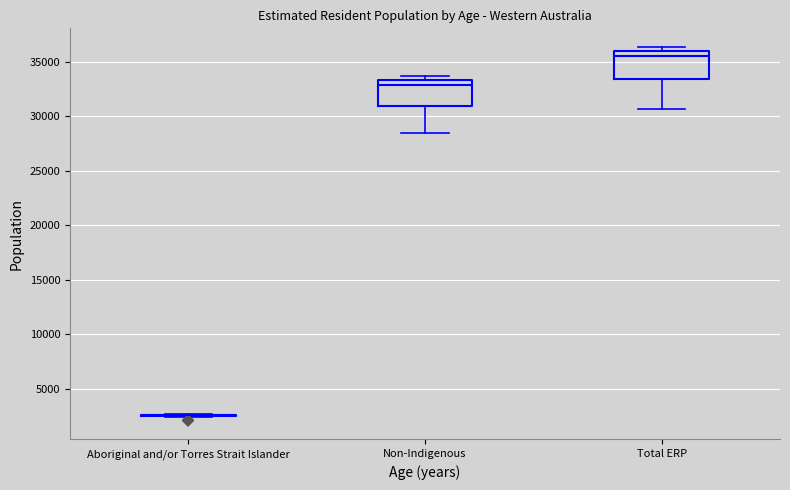

Reading left to right, read every box against the y-axis: the position of its median line, the range the box covers, and the ends of its whiskers. The values are not printed on the chart, so give them approximately, as read against the axis.

Aboriginal and/or Torres Strait Islander: box collapsed to a line at 2500, whiskers 2500 to 2500
Non-Indigenous: median 33000, box 31000 to 33500, whiskers 28500 to 33500 (just above the box's upper edge)
Total ERP: median 35500, box 33500 to 36000, whiskers 30500 to 36500